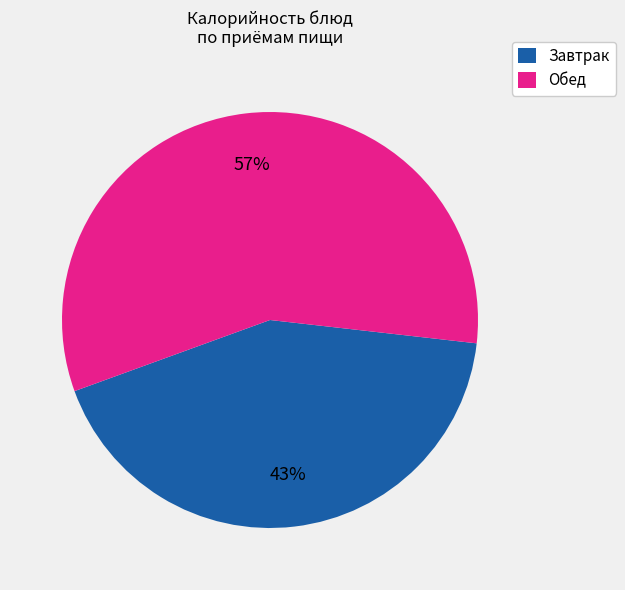

Which slice represents more than half of the pie?

Обед